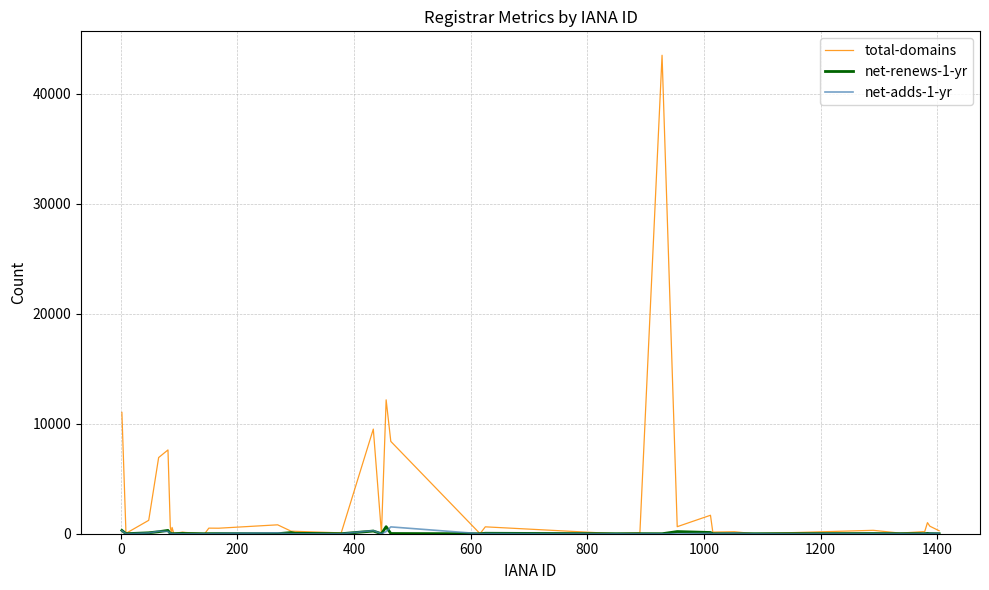

Which series has the widest spread of values?

total-domains